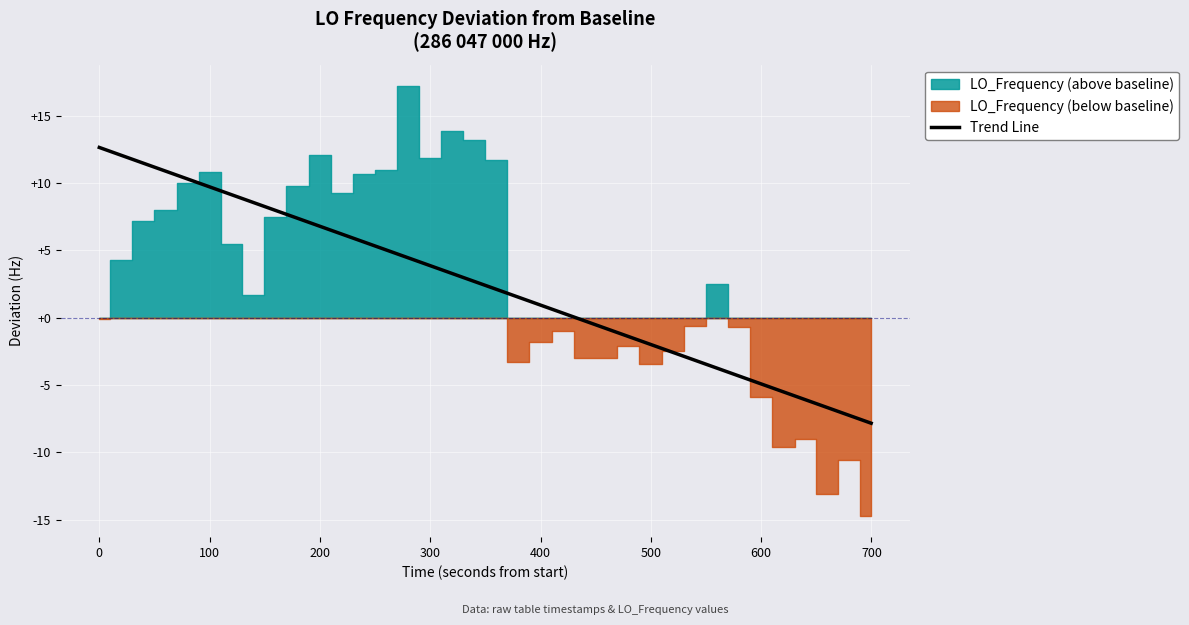

True or false: the data shows 3.9 at 800.

False